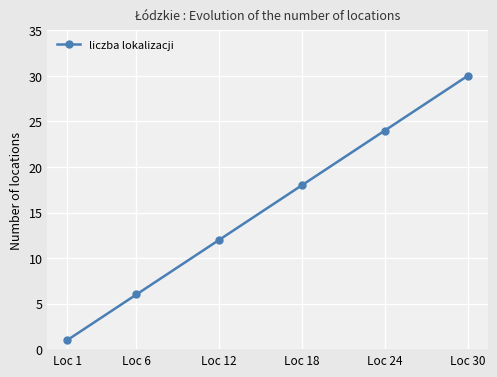

What is the smallest value displayed?

1